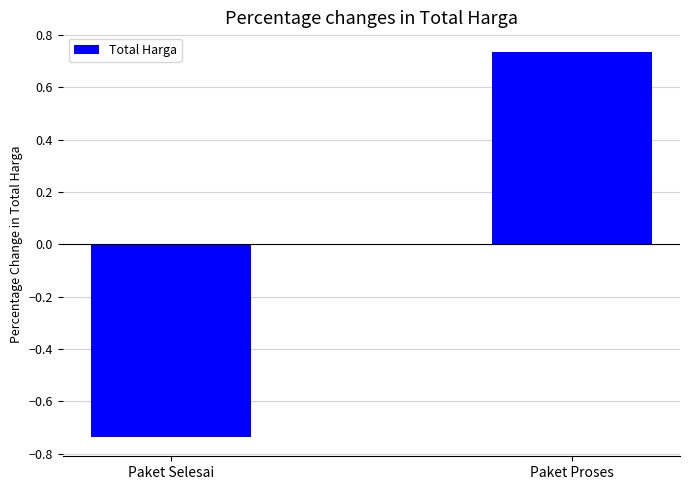

What is the label of the 2nd bar from the left?

Paket Proses